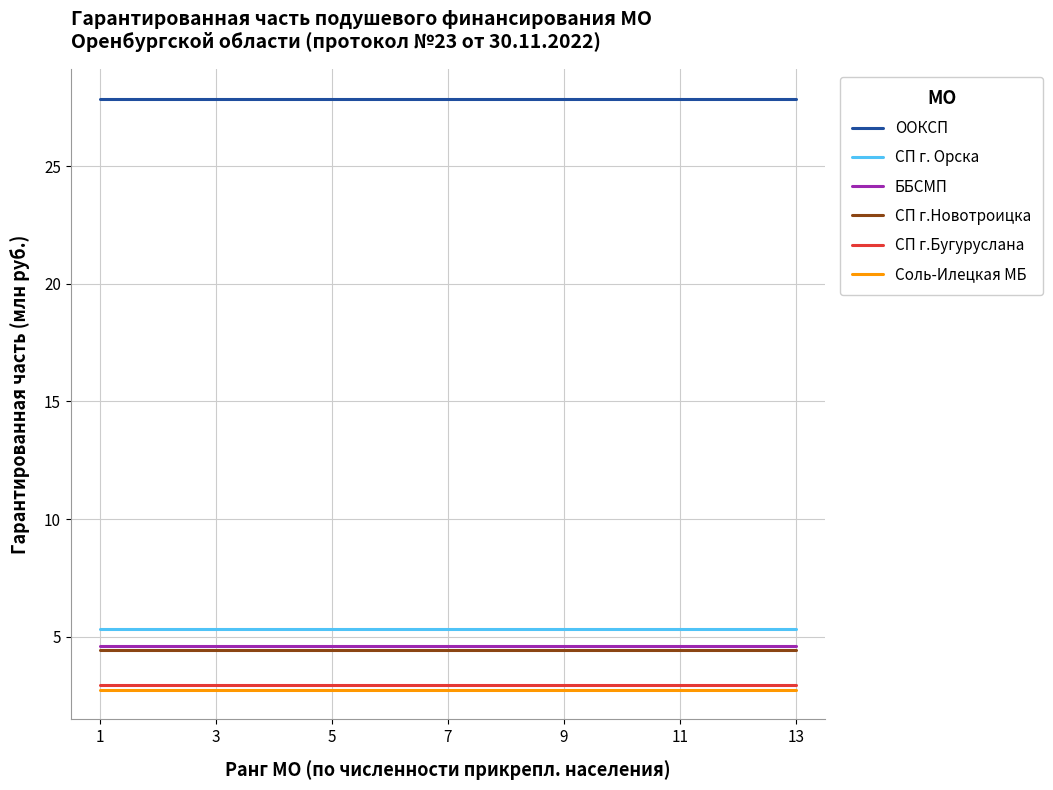

Which series has the largest total across all categories?

ООКСП